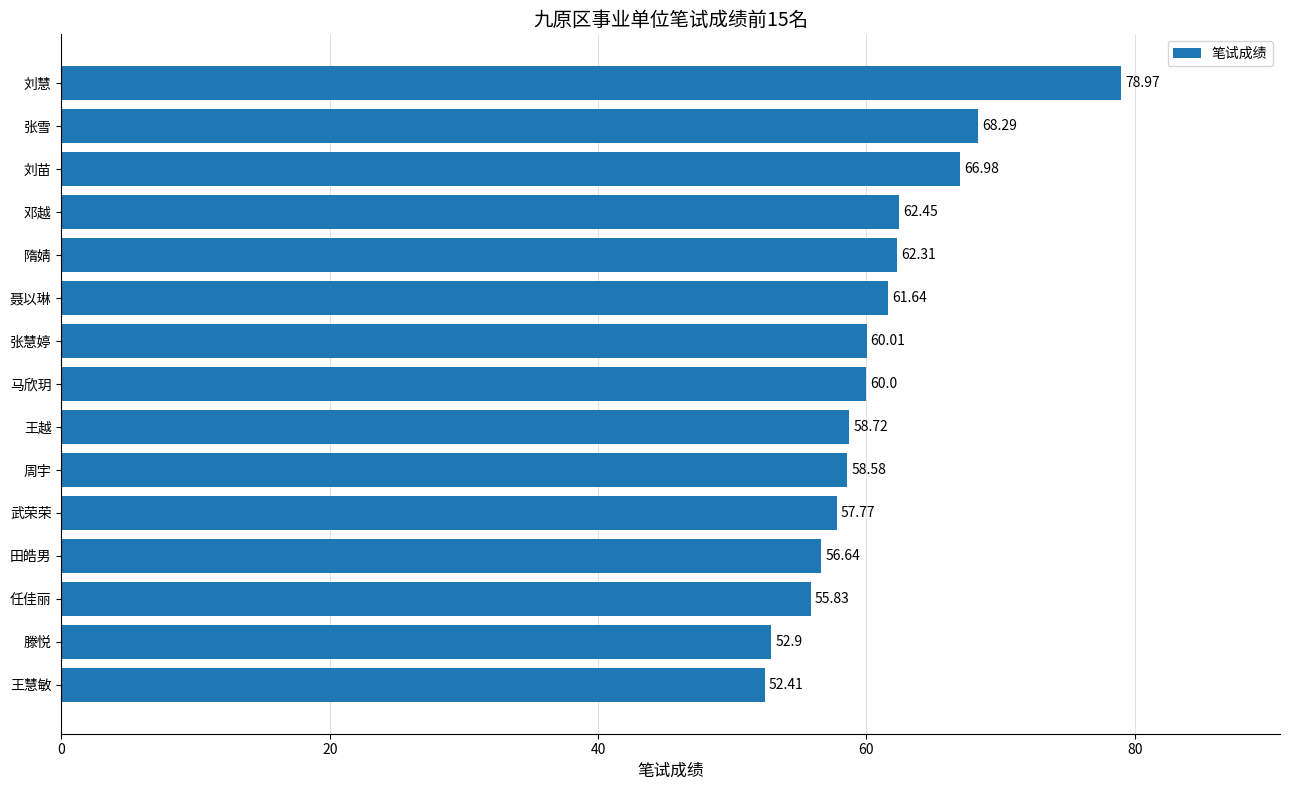

What is the difference between the maximum and minimum values?

26.6